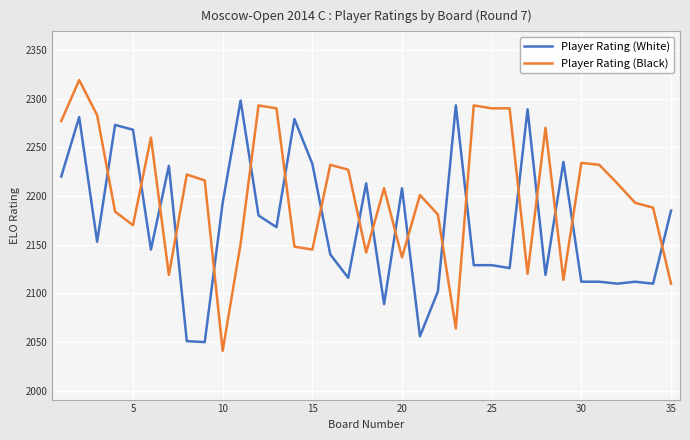

What is the difference between the maximum and minimum values in the Player Rating (White) series?

248